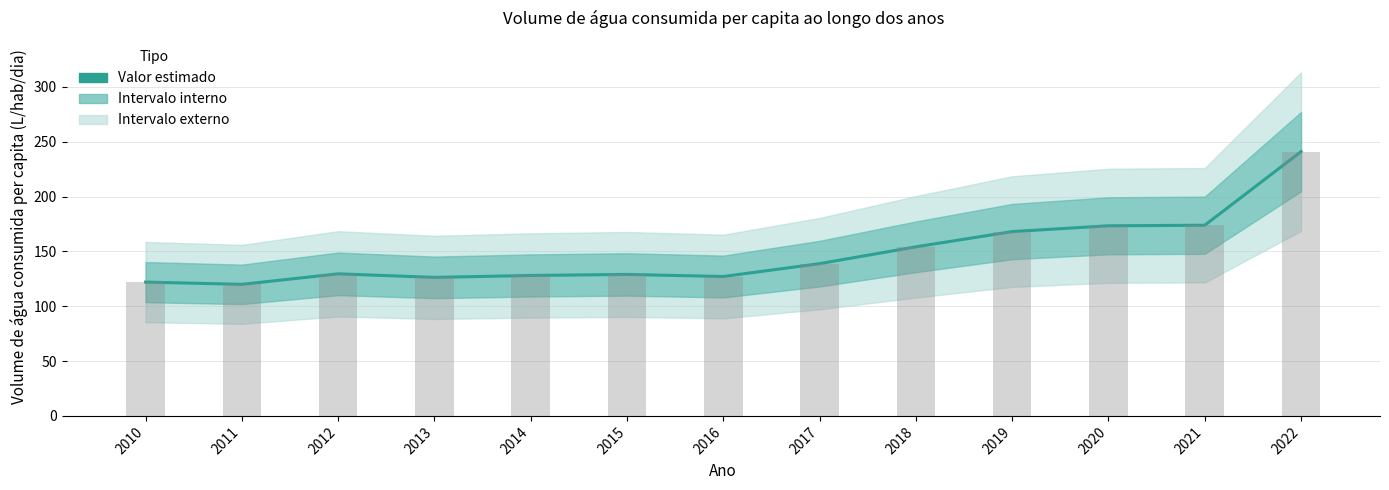

Reading left to right, extract all data points from this chart.

2010=122.0	2011=120.0	2012=129.6	2013=126.3	2014=128.1	2015=129.0	2016=127.1	2017=138.9	2018=154.2	2019=168.1	2020=173.4	2021=173.9	2022=241.1